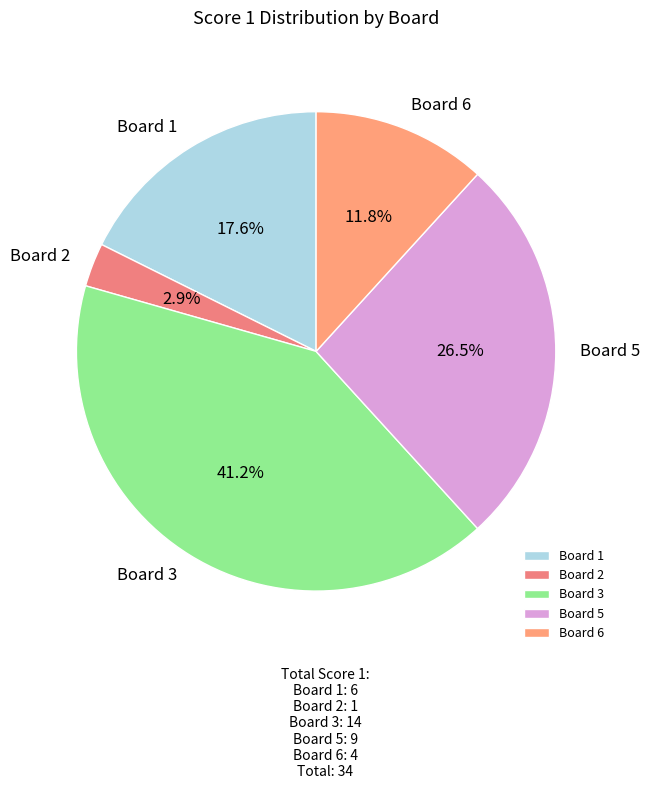

Does any single category account for the majority?

No